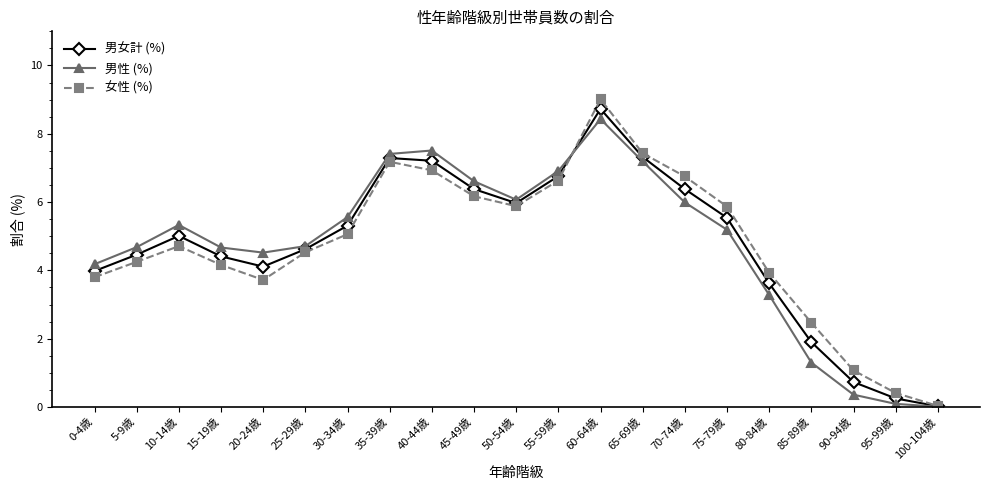

True or false: 男女計 (%) has a value of 3.1 at 85-89歳.

False